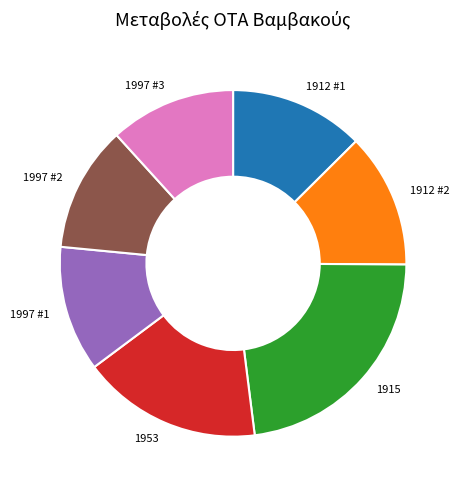

What is the largest slice in the pie chart?

1915